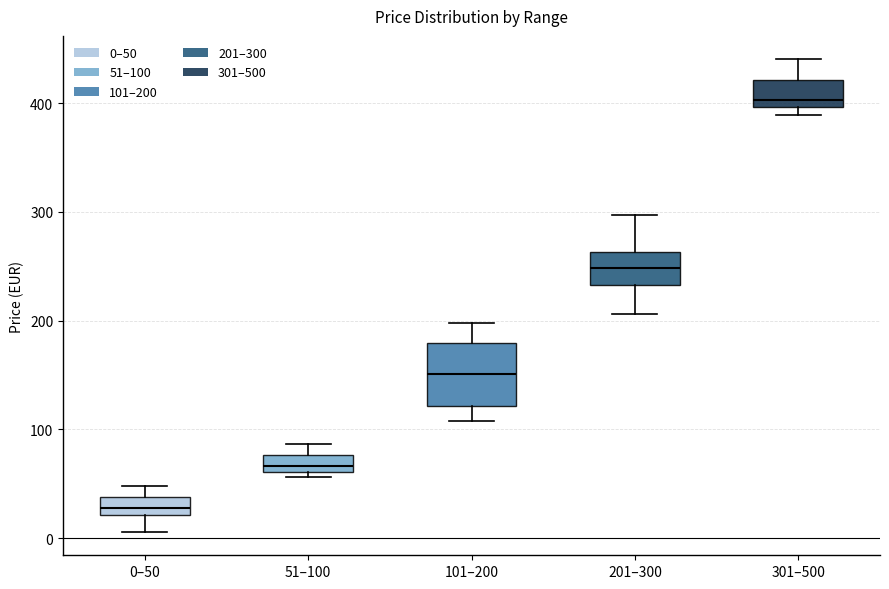

Reading left to right, transcribe this box plot: for each box, give where its median line is, the range the box spans, and where its two whiskers end, as read against the y-axis. The values are not printed on the chart, so give them approximately, as read against the axis.

0–50: median 30, box 20 to 40, whiskers 10 to 50
51–100: median 70, box 60 to 80, whiskers 60 (just below the box's lower edge) to 90
101–200: median 150, box 120 to 180, whiskers 110 to 200
201–300: median 250, box 230 to 260, whiskers 210 to 300
301–500: median 400 (just above the box's lower edge), box 400 to 420, whiskers 390 to 440